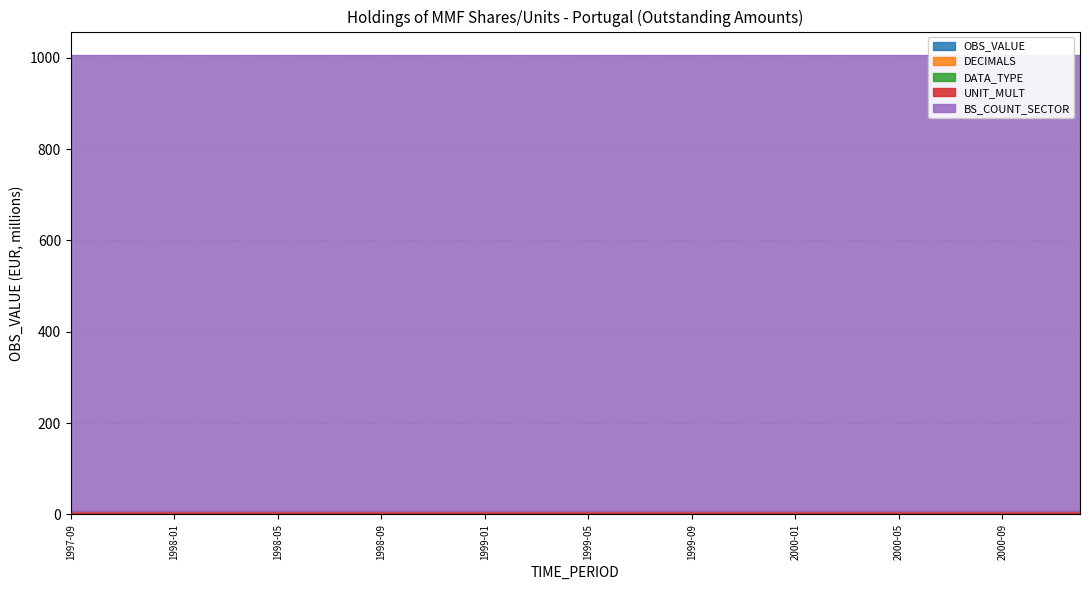

True or false: DATA_TYPE_val has more than 0 interior local peaks.

False